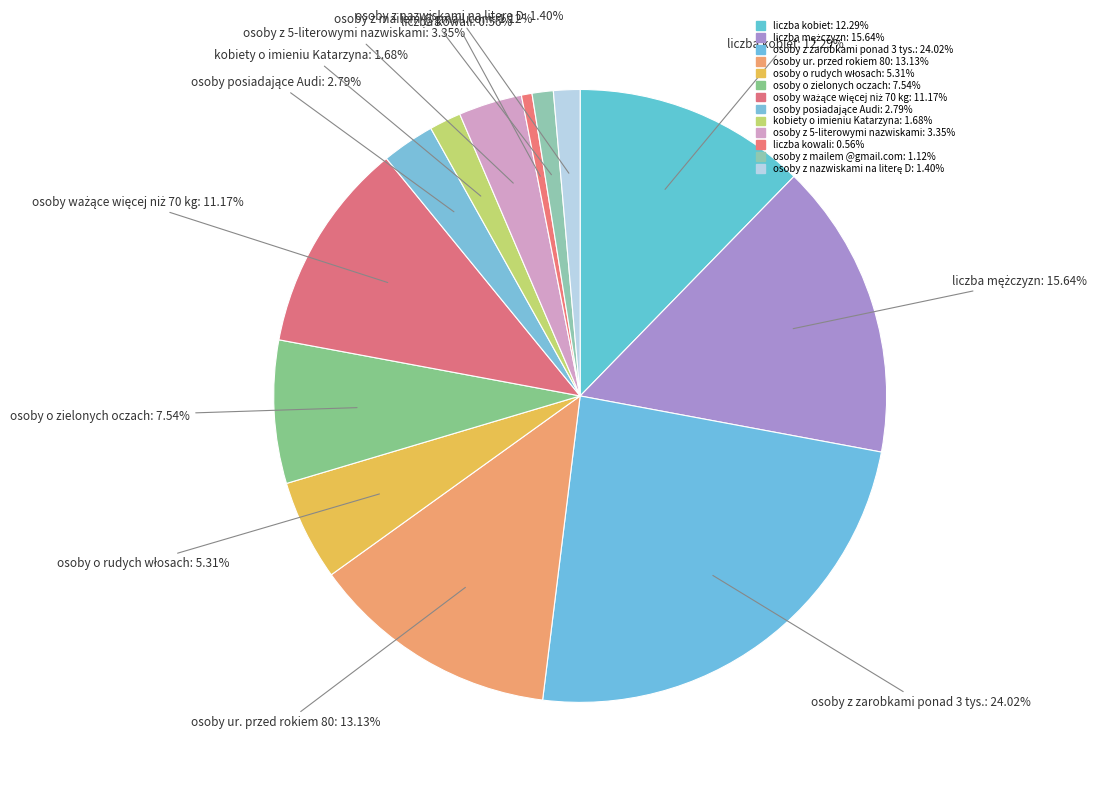

Approximately how many times larger is the value at osoby z 5-literowymi nazwiskami compared to kobiety o imieniu Katarzyna?

2.0